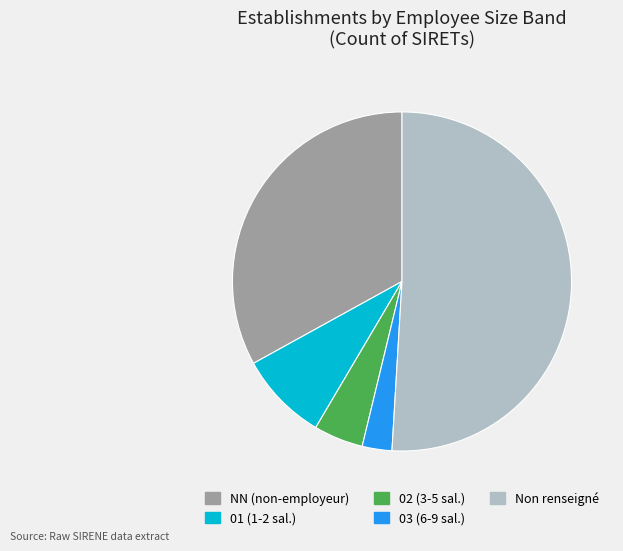

Is there any slice that represents more than half of the pie?

Yes